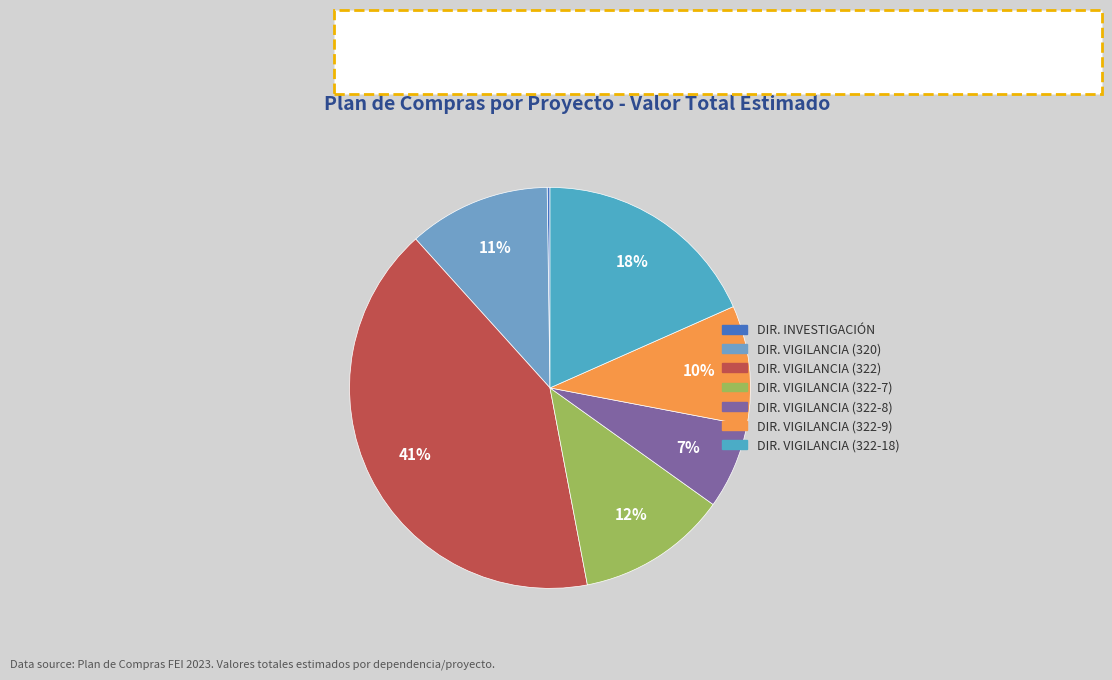

How many segments does this pie chart have?

7